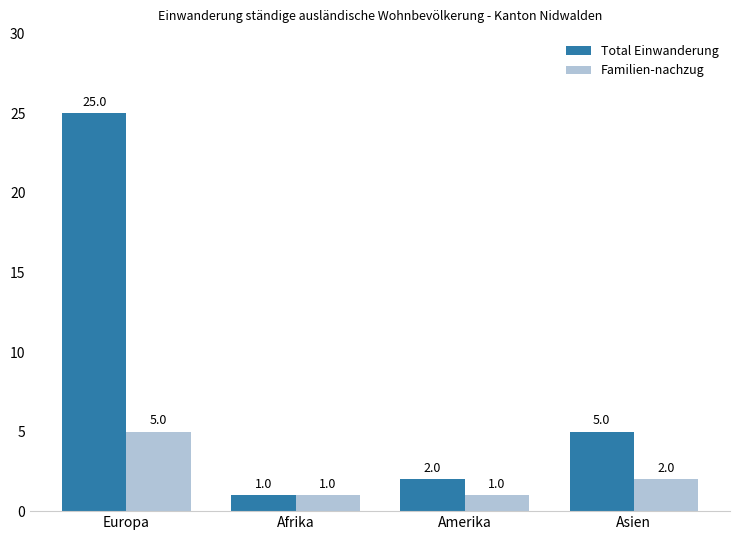

What is the label of the 1st bar from the left?

Europa